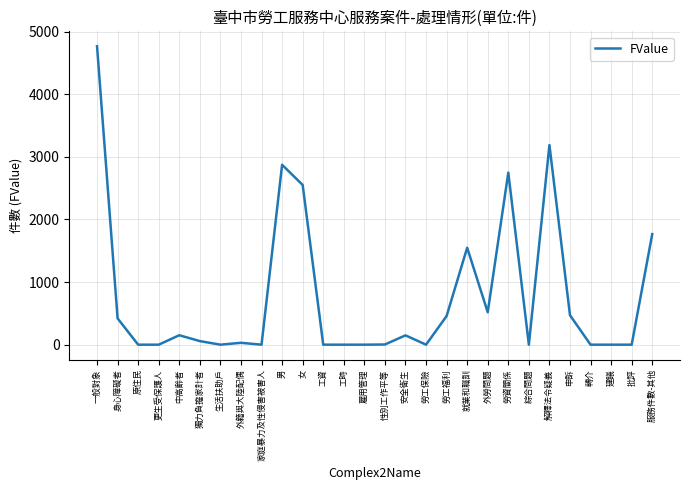

What is the change in value from 雇用管理 to 勞資關係?

+2749